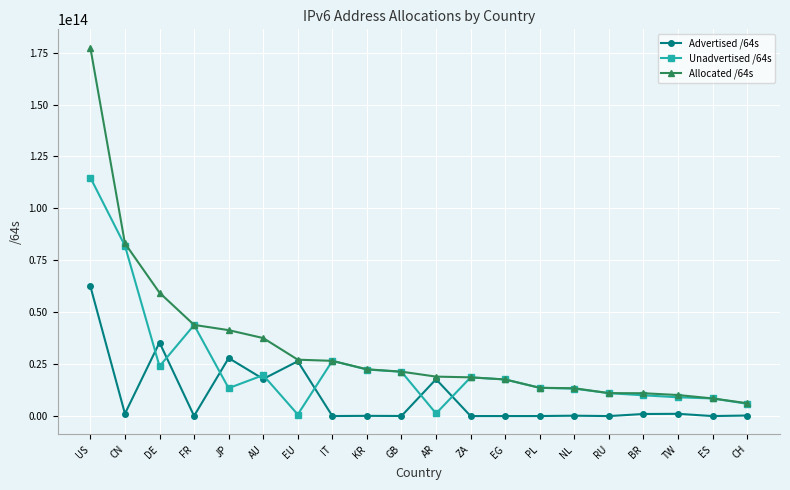

What is the label of the 1st point from the right?

CH